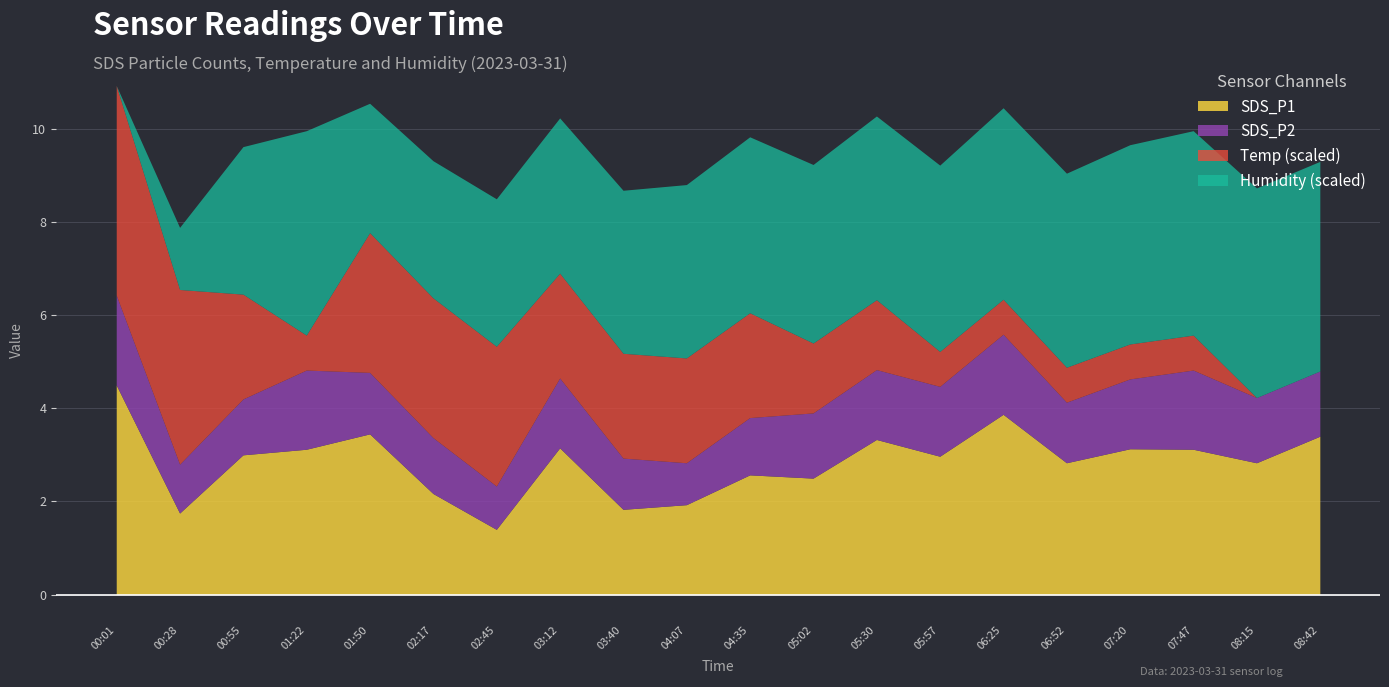

At which label is SDS_P2 closest to 1?

00:28